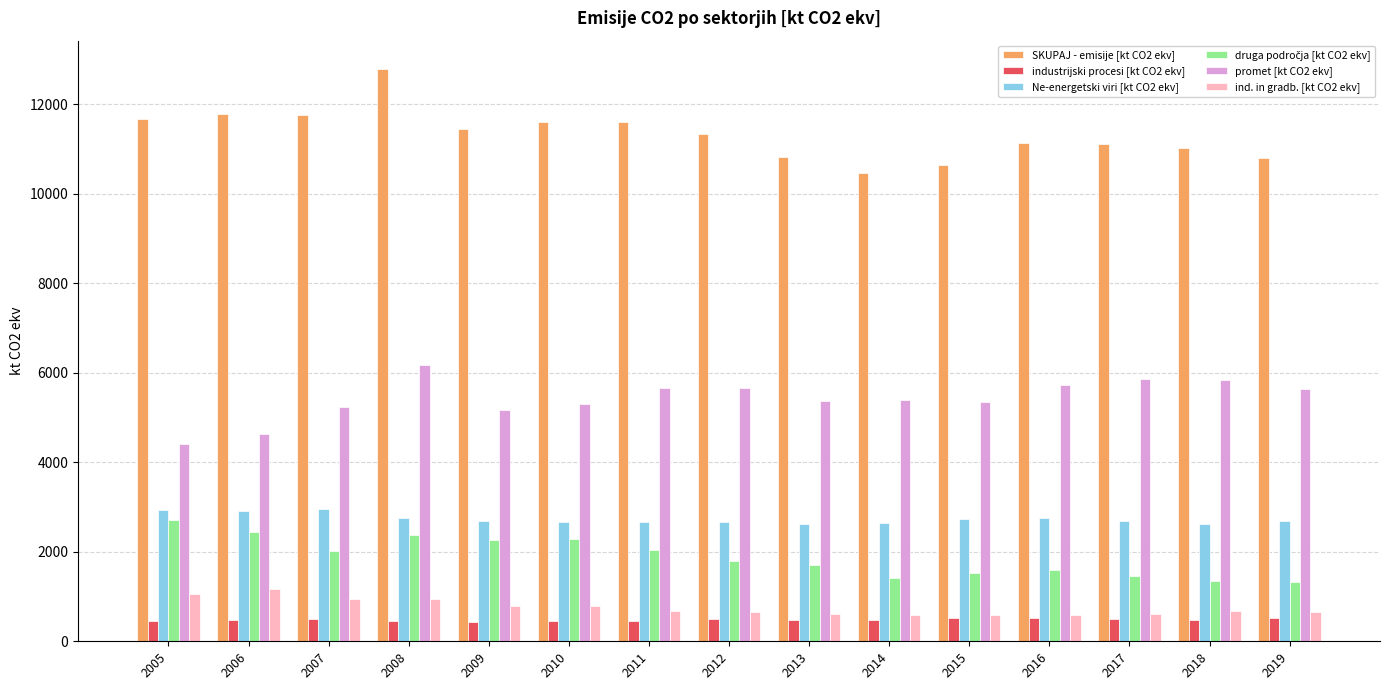

What value does the ind. in gradb. [kt CO2 ekv] series have at 2006?

1167.1